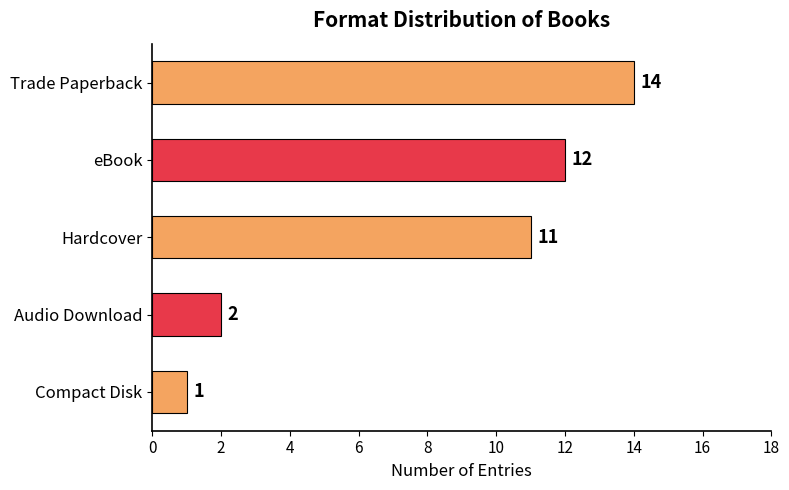

What is the difference between the maximum and second lowest values?

12